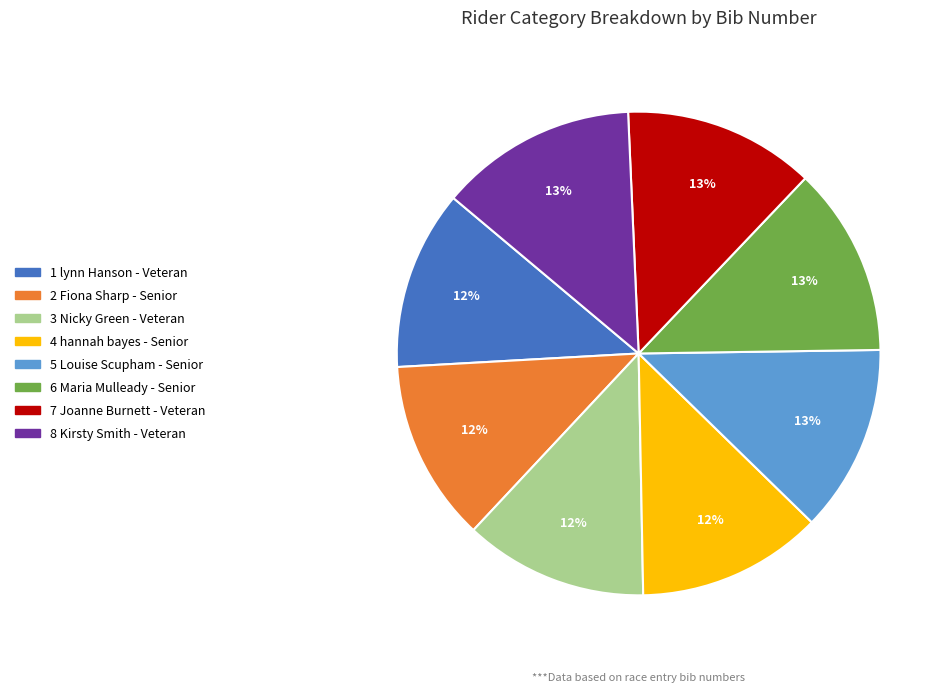

Is the sum of 3 Nicky Green - Veteran and 5 Louise Scupham - Senior greater than half?

No